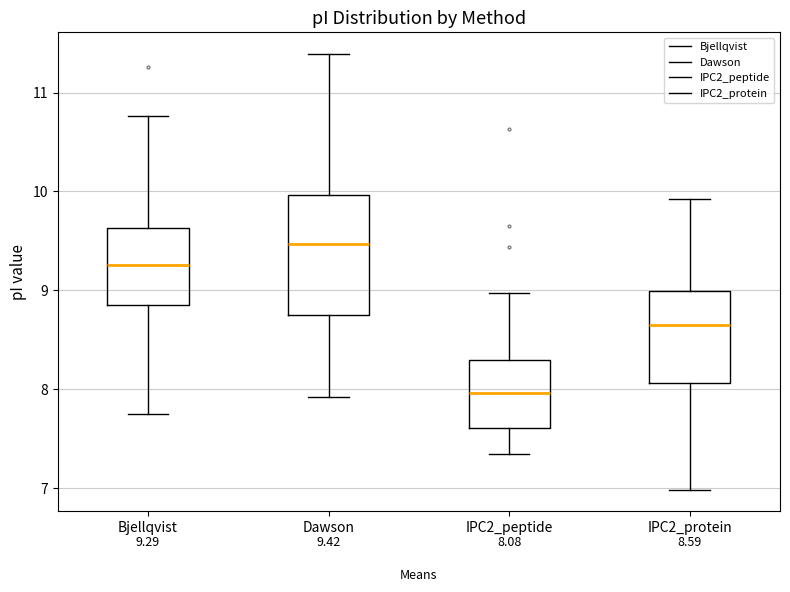

Which box's median line is the lowest?

IPC2_peptide